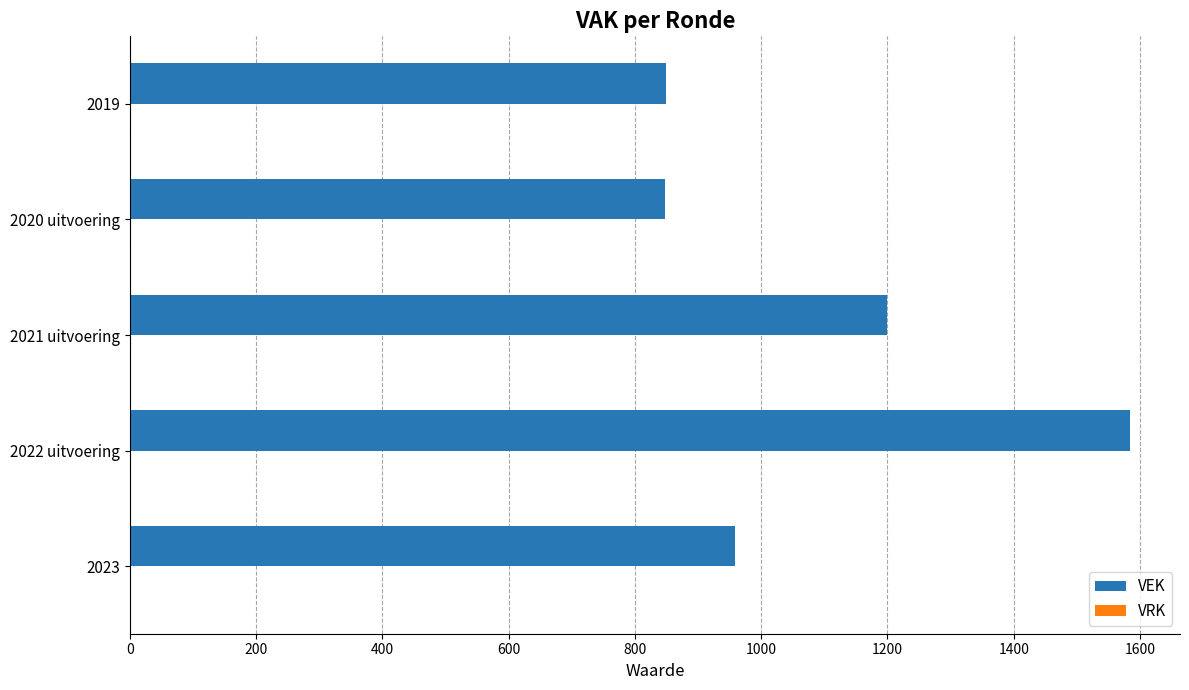

What is the approximate value at 2022 uitvoering?

1584